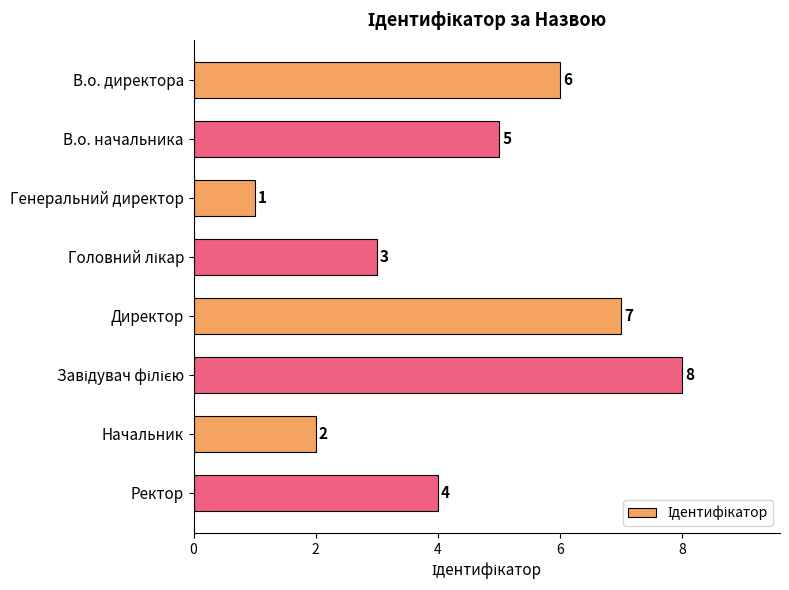

The value at Директор is 3. True or false?

False